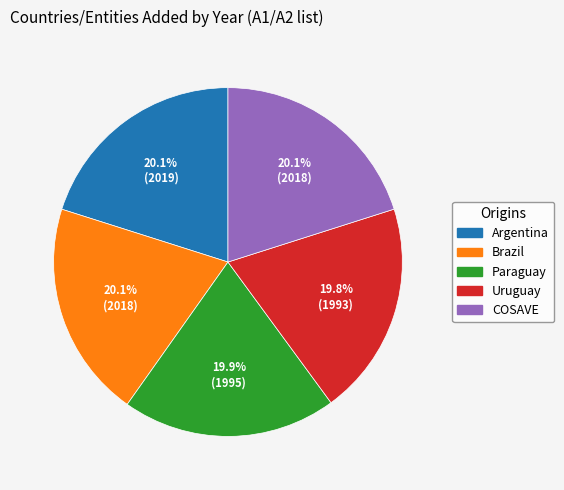

How much of the chart is everything except COSAVE?

79.9%